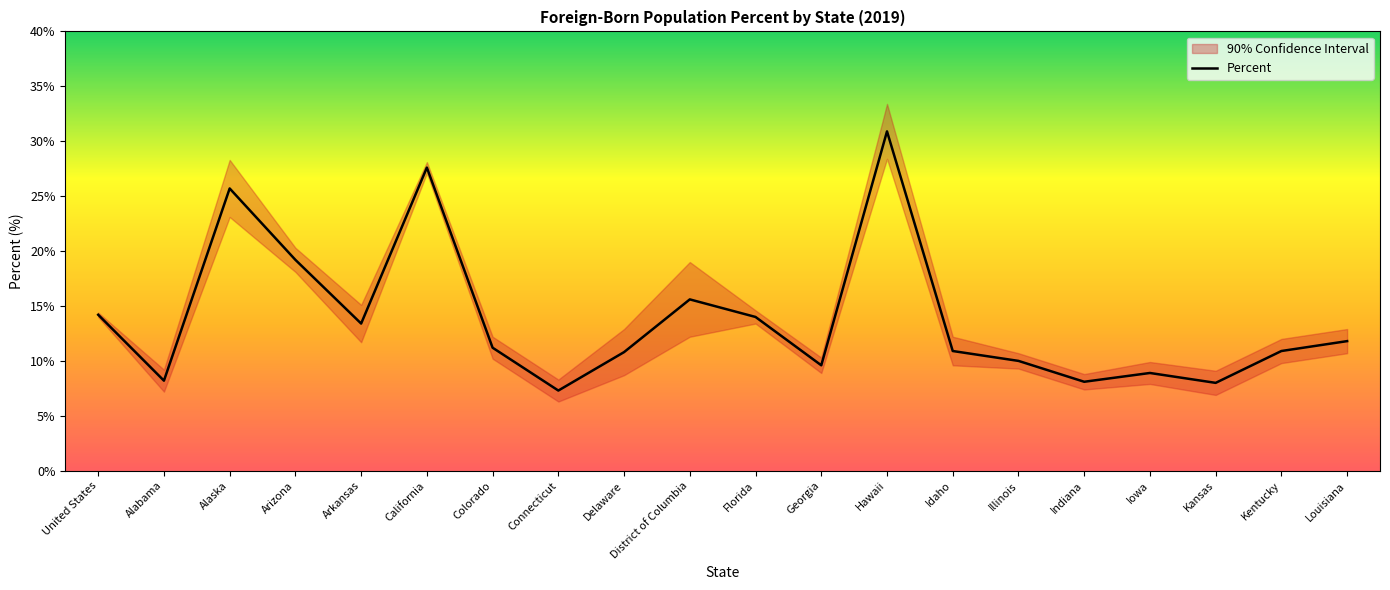

List the labels in order of value, largest first.

Hawaii, California, Alaska, Arizona, District of Columbia, United States, Florida, Arkansas, Louisiana, Colorado, Idaho, Kentucky, Delaware, Illinois, Georgia, Iowa, Alabama, Indiana, Kansas, Connecticut